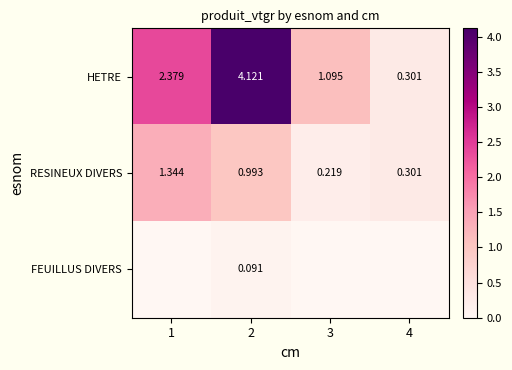

How many series are shown in this chart?

3